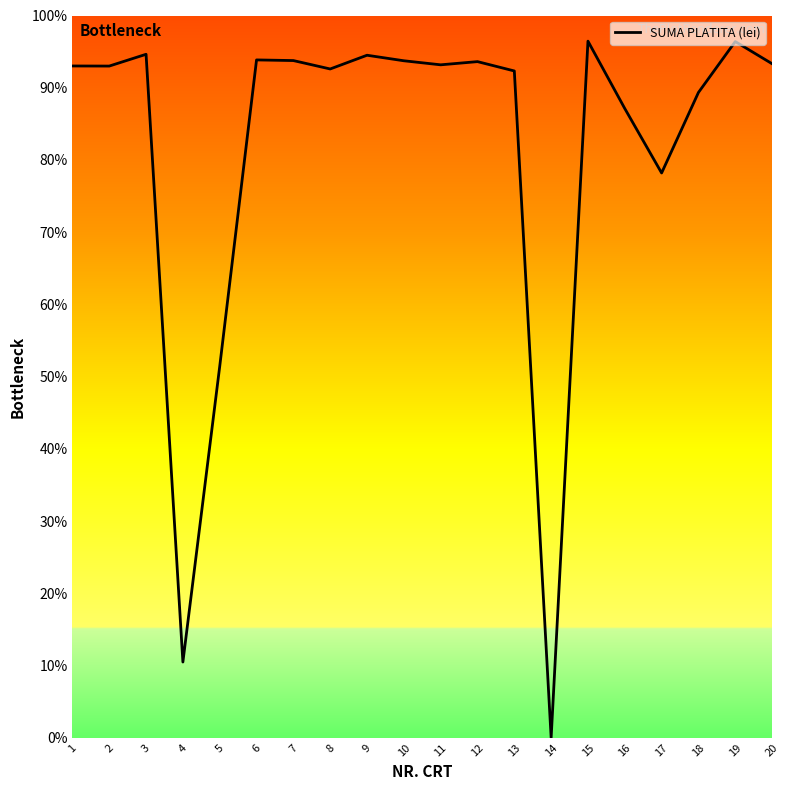

Approximately how many times larger is the value at 15 compared to 10?

1.0